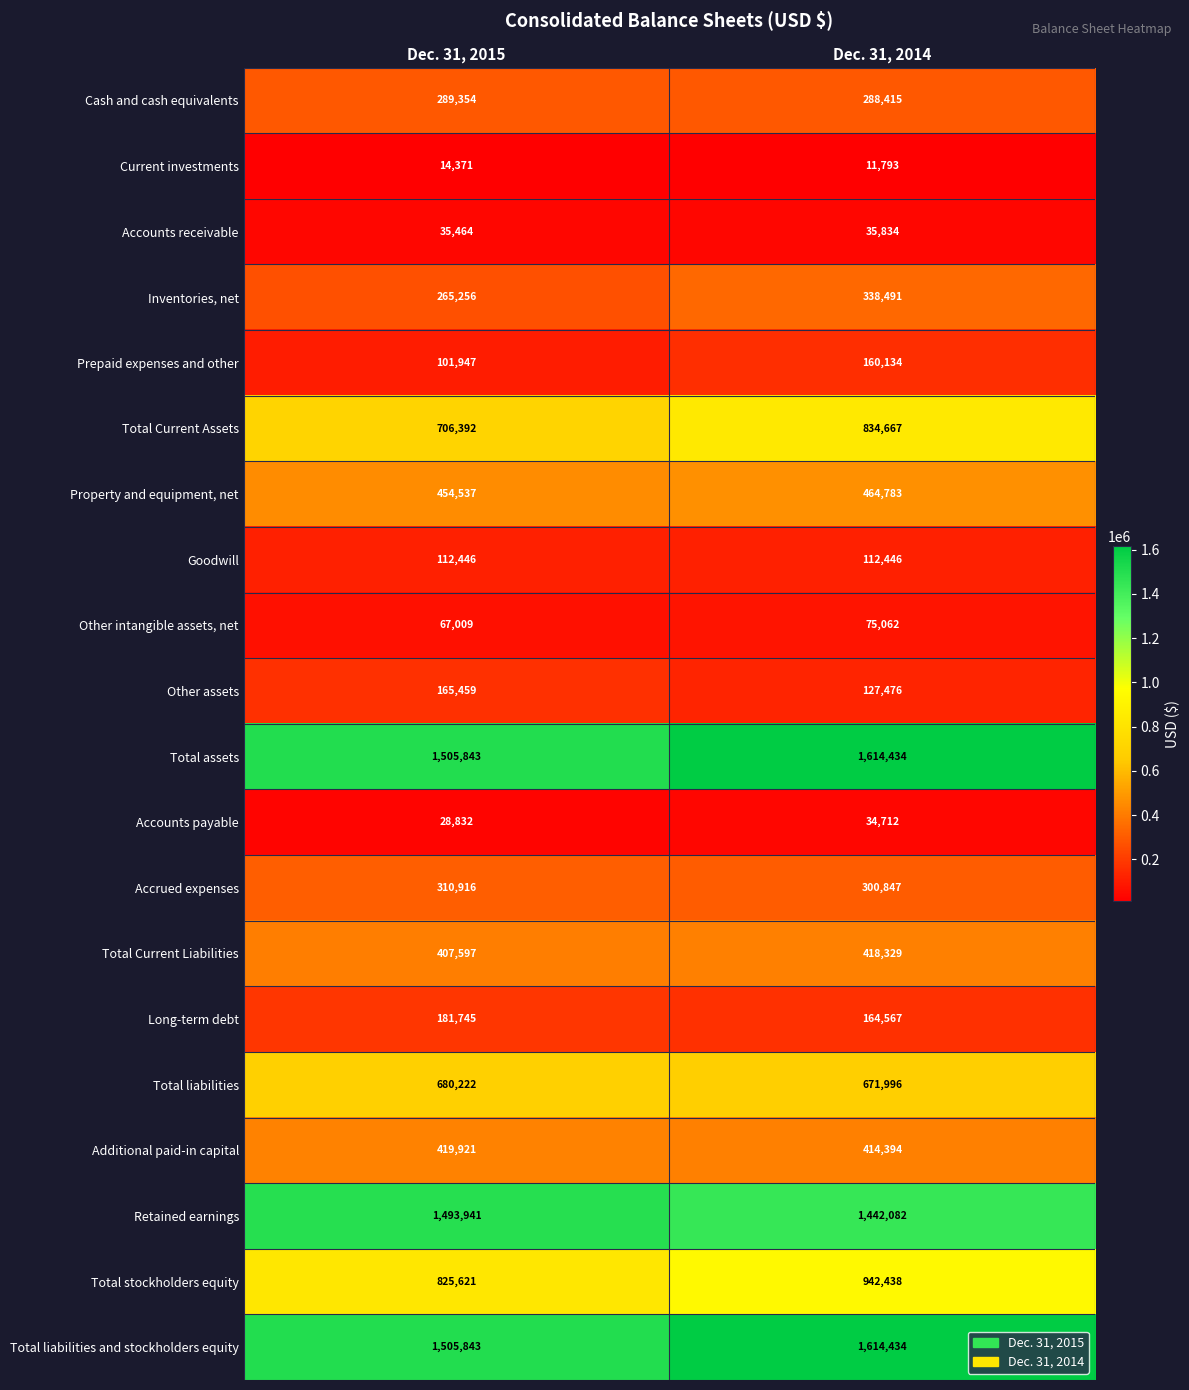

Rank the categories by Other assets value from lowest to highest.

Dec. 31, 2014, Dec. 31, 2015